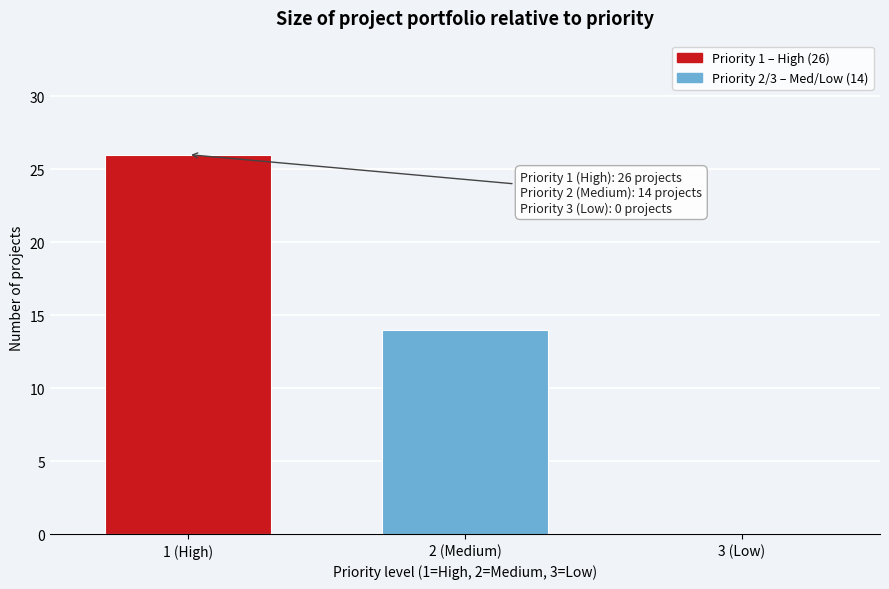

Reading left to right, extract all data points from this chart.

1 (High)=26	2 (Medium)=14	3 (Low)=0